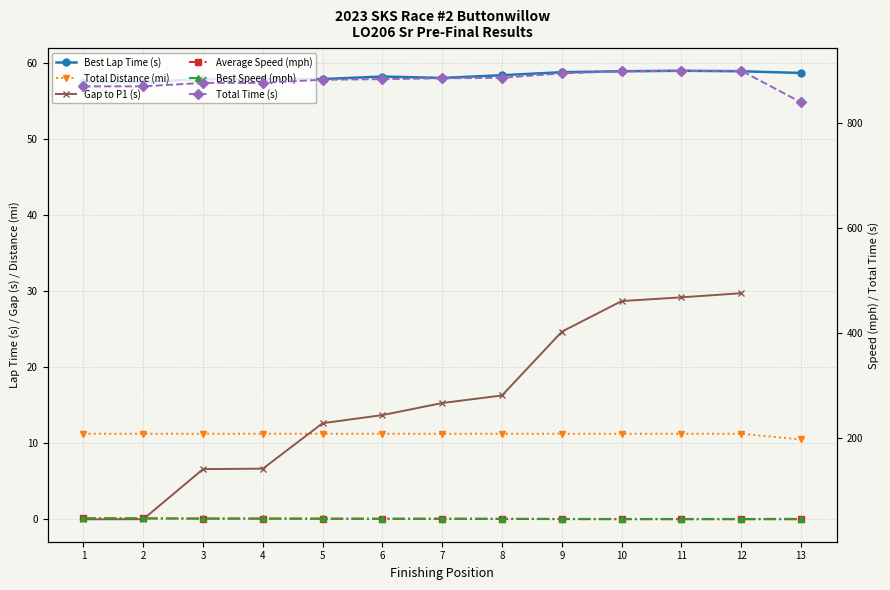

What is the value of the Total Distance (mi) point at the 4th from the left?

11.2